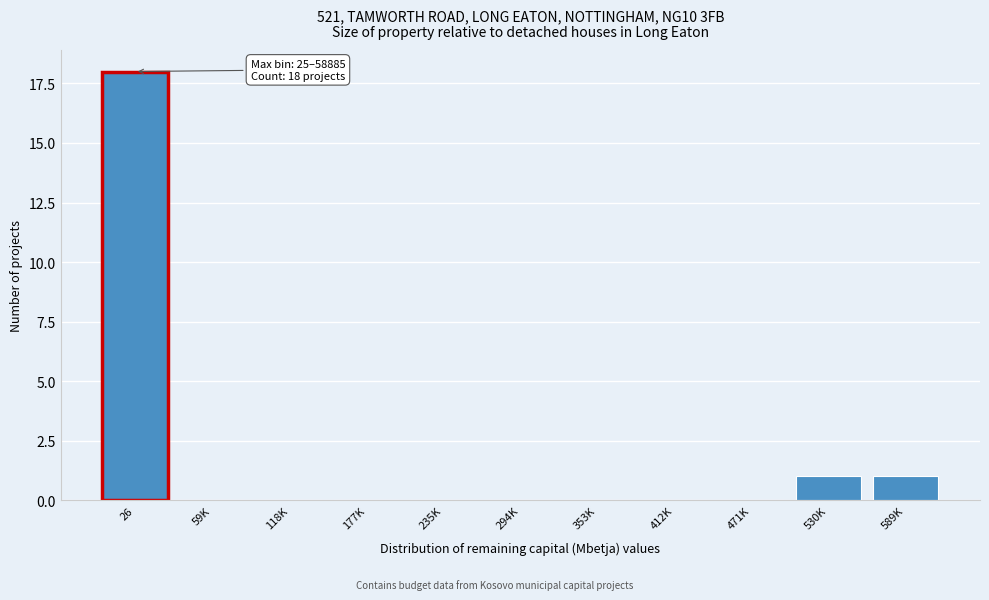

Reading left to right, extract all data points from this chart.

26=18	59K=0	118K=0	177K=0	235K=0	294K=0	353K=0	412K=0	471K=0	530K=1	589K=1